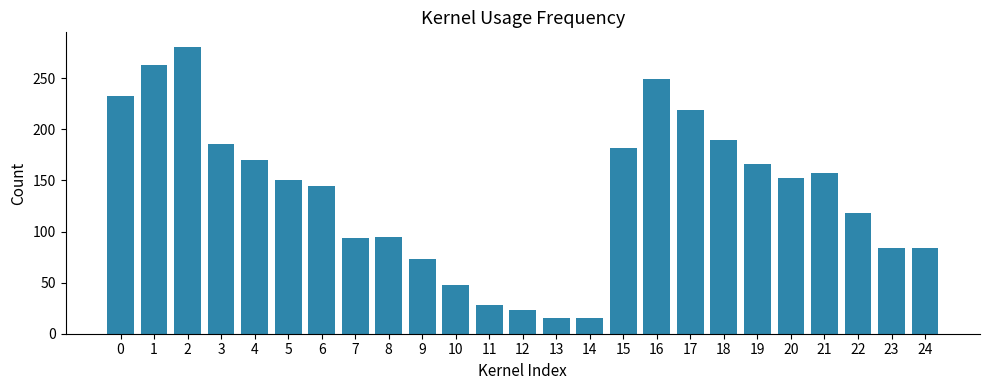

What is the ratio of the value at 16 to the value at 13?

16.6